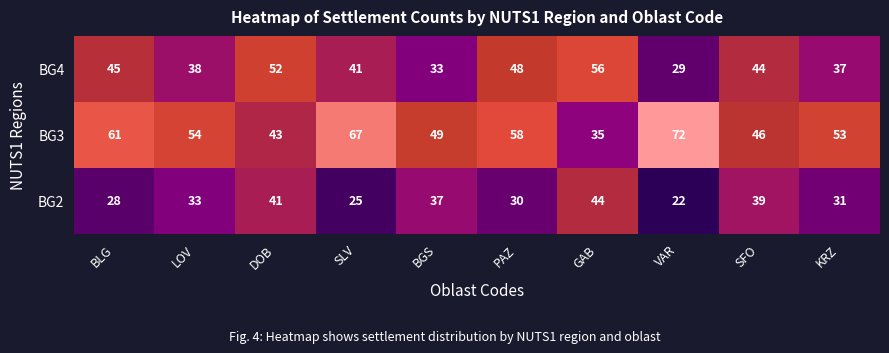

Reading left to right, extract all data points from this chart.

BG4: BLG=45	LOV=38	DOB=52	SLV=41	BGS=33	PAZ=48	GAB=56	VAR=29	SFO=44	KRZ=37
BG3: BLG=61	LOV=54	DOB=43	SLV=67	BGS=49	PAZ=58	GAB=35	VAR=72	SFO=46	KRZ=53
BG2: BLG=28	LOV=33	DOB=41	SLV=25	BGS=37	PAZ=30	GAB=44	VAR=22	SFO=39	KRZ=31